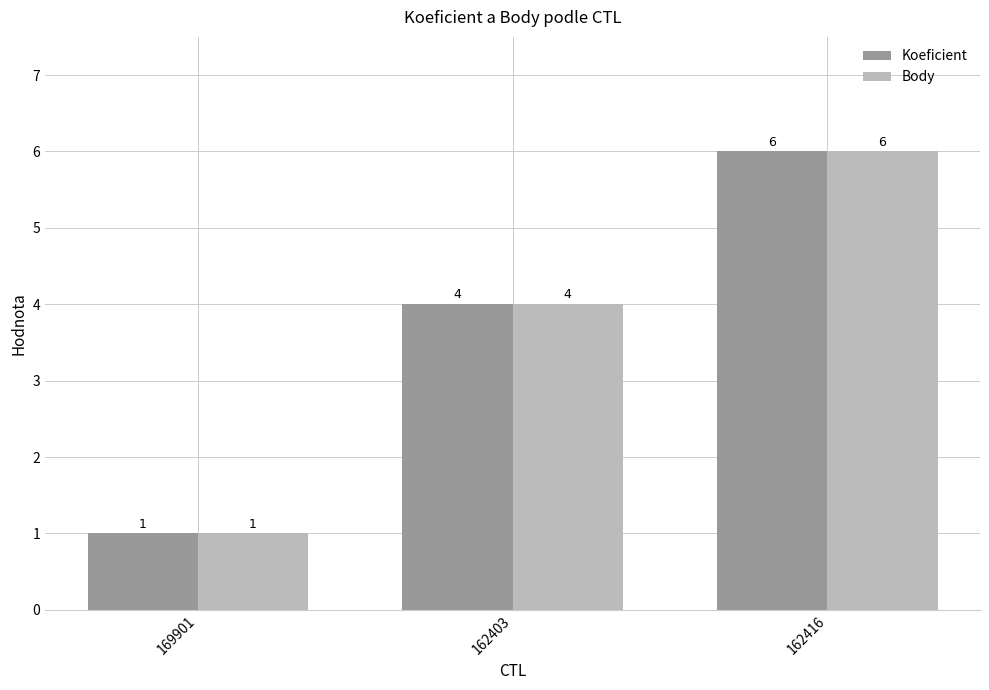

Reading right to left, what are all the values shown in this chart?

Koeficient: 6	4	1
Body: 6	4	1